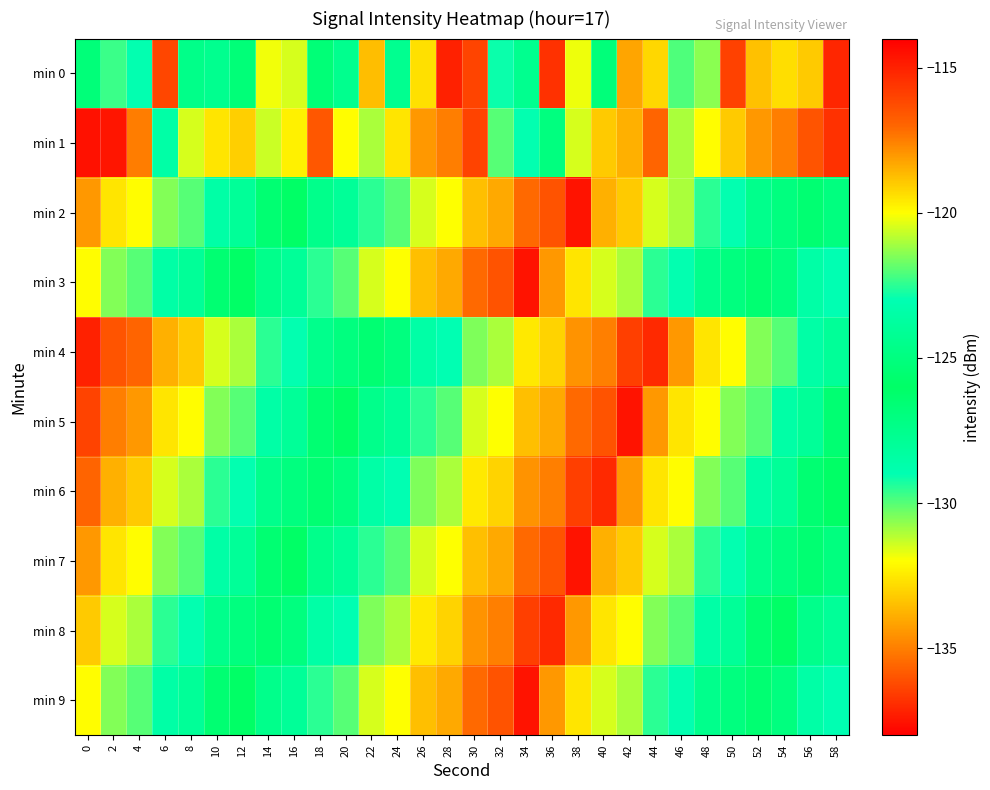

What is the maximum value shown in the chart?

-114.6